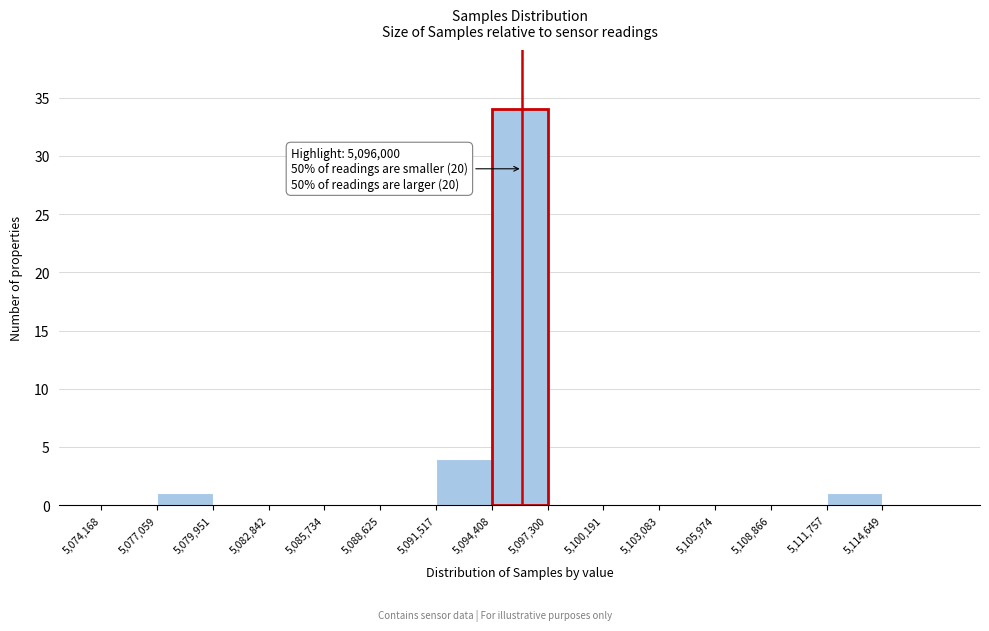

Over which range of the x-axis is the bar tallest?

5094500 to 5097500